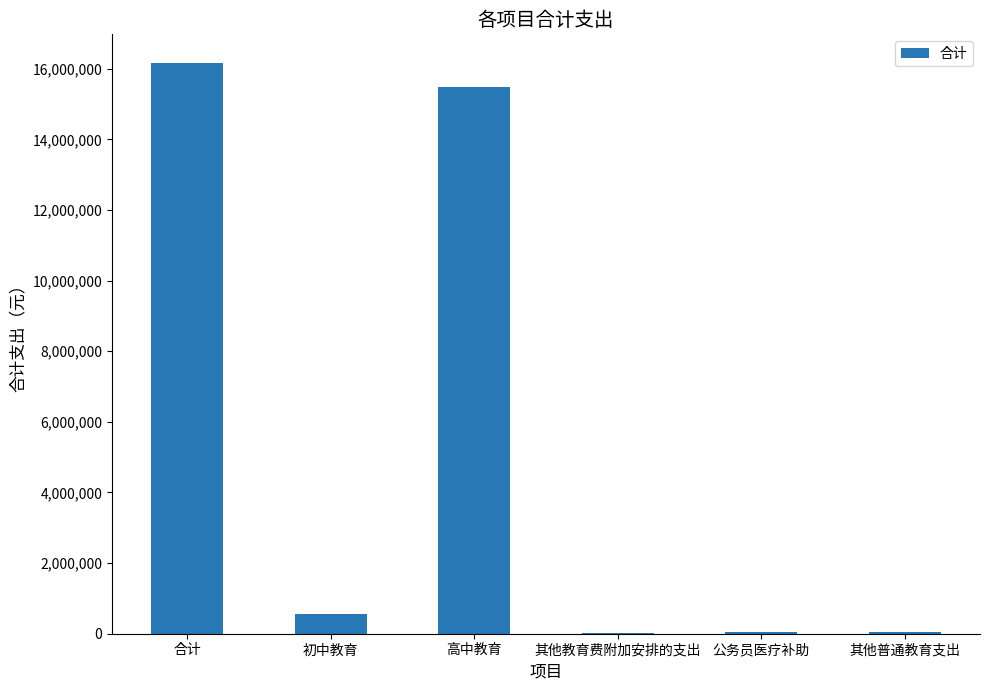

Where is the data nearest to the value 8097962?

高中教育